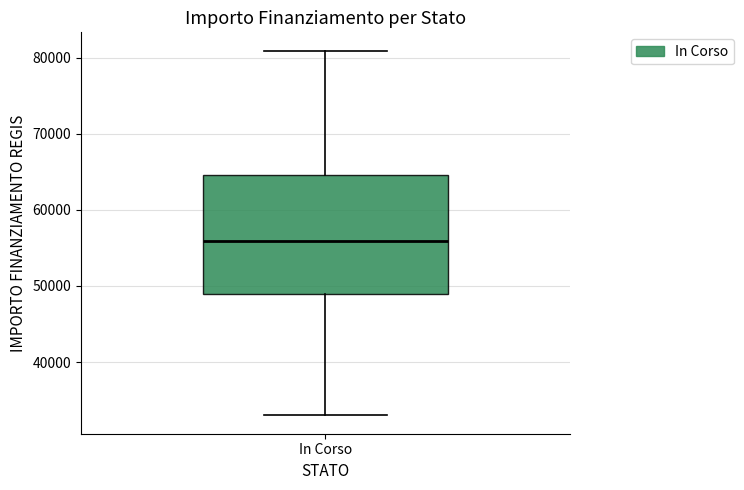

Transcribe this box plot: give where the median line is, the range the box spans, and where the two whiskers end, as read against the y-axis. The values are not printed on the chart, so give them approximately, as read against the axis.

median 56000, box 49000 to 65000, whiskers 33000 to 81000